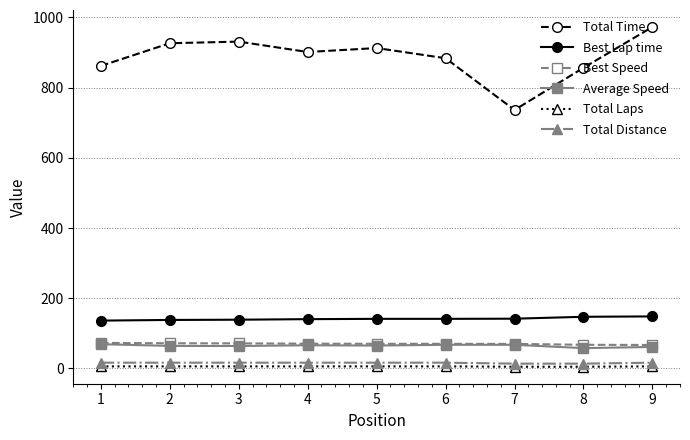

True or false: Average Speed and Total Time cross at least once.

False